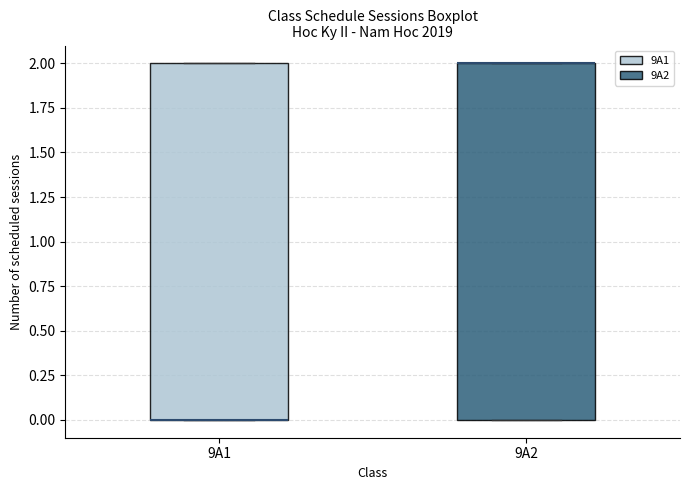

Where is the lower edge of the box for 9A1 on the y-axis? The values are not printed on the chart, so give them approximately, as read against the axis.

0